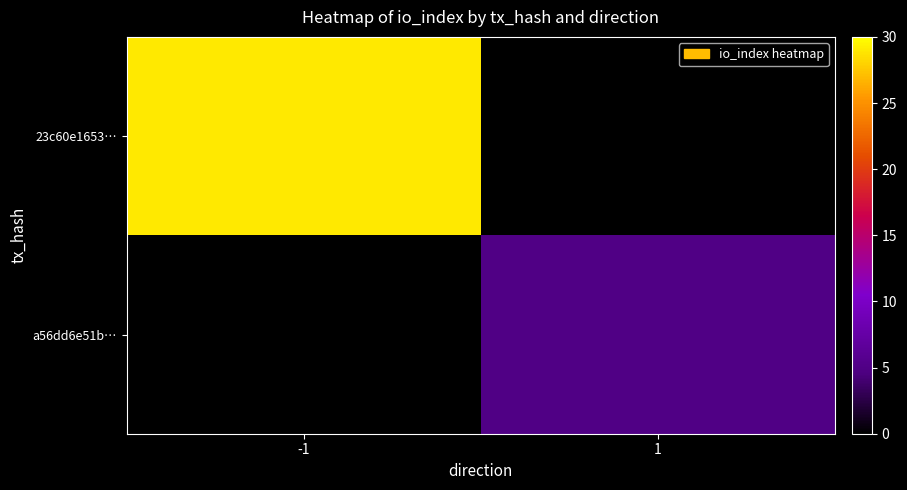

Between -1 and 1, which series saw the biggest shift?

23c60e1653…